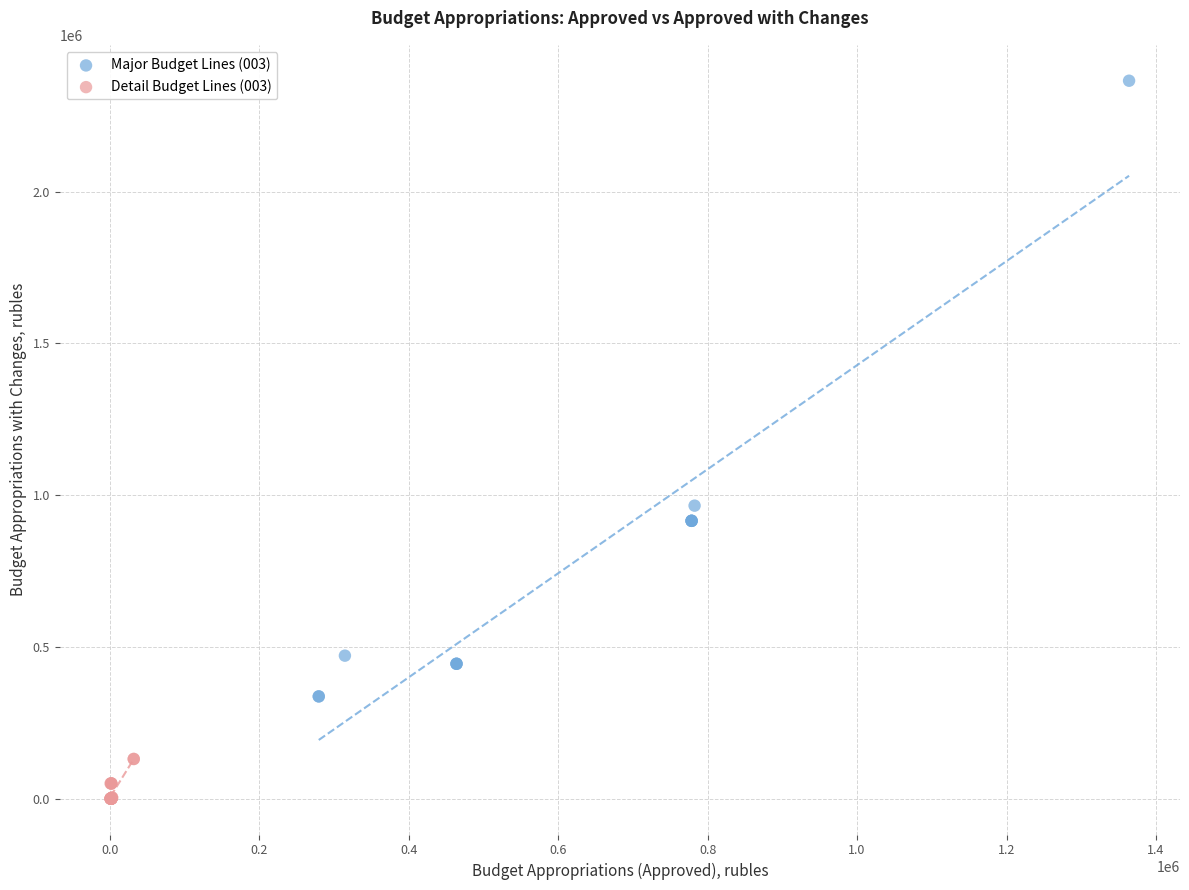

Which series reaches the maximum Y coordinate?

Major Budget Lines (003)